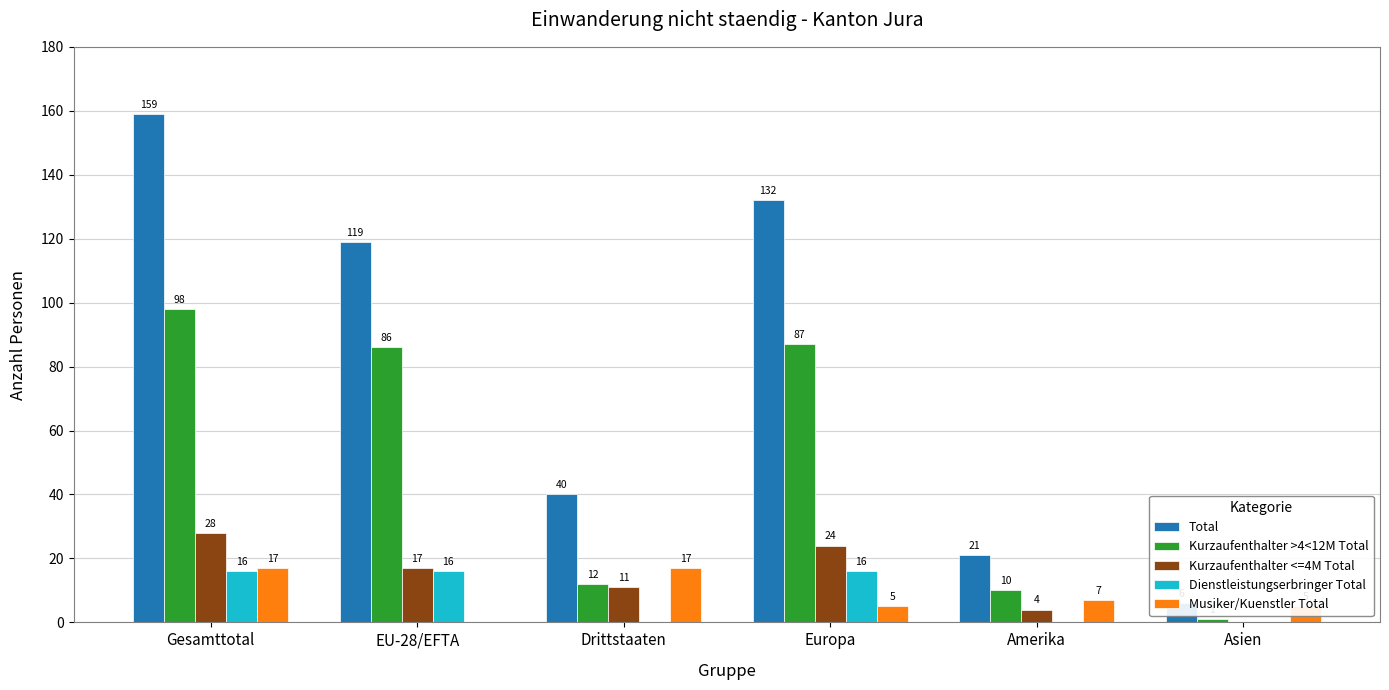

Which category has the lowest value across all series?

Asien